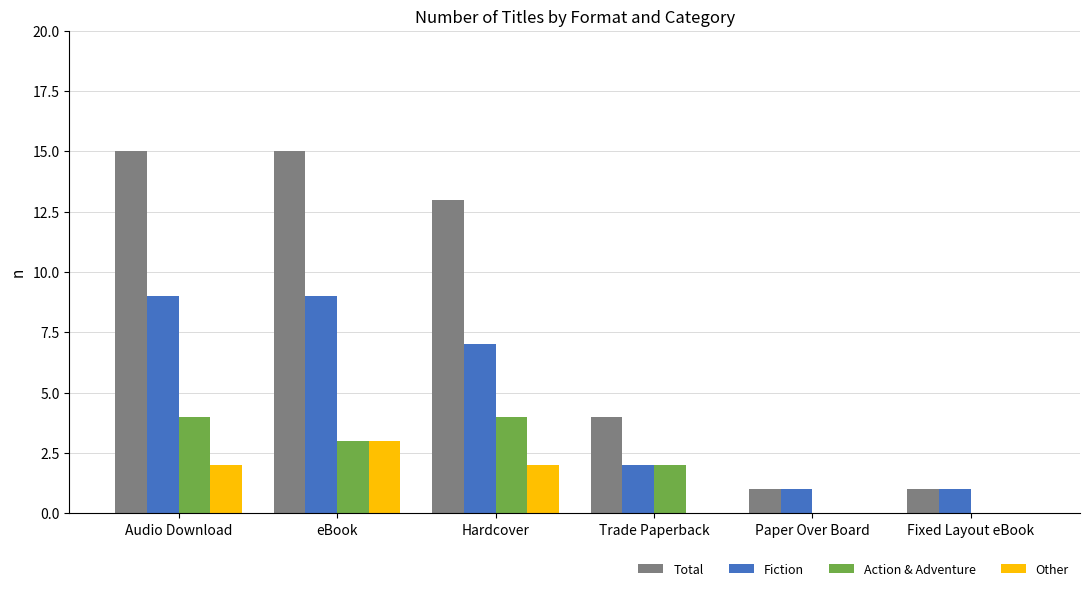

Which series changed the most between Trade Paperback and Paper Over Board?

Total